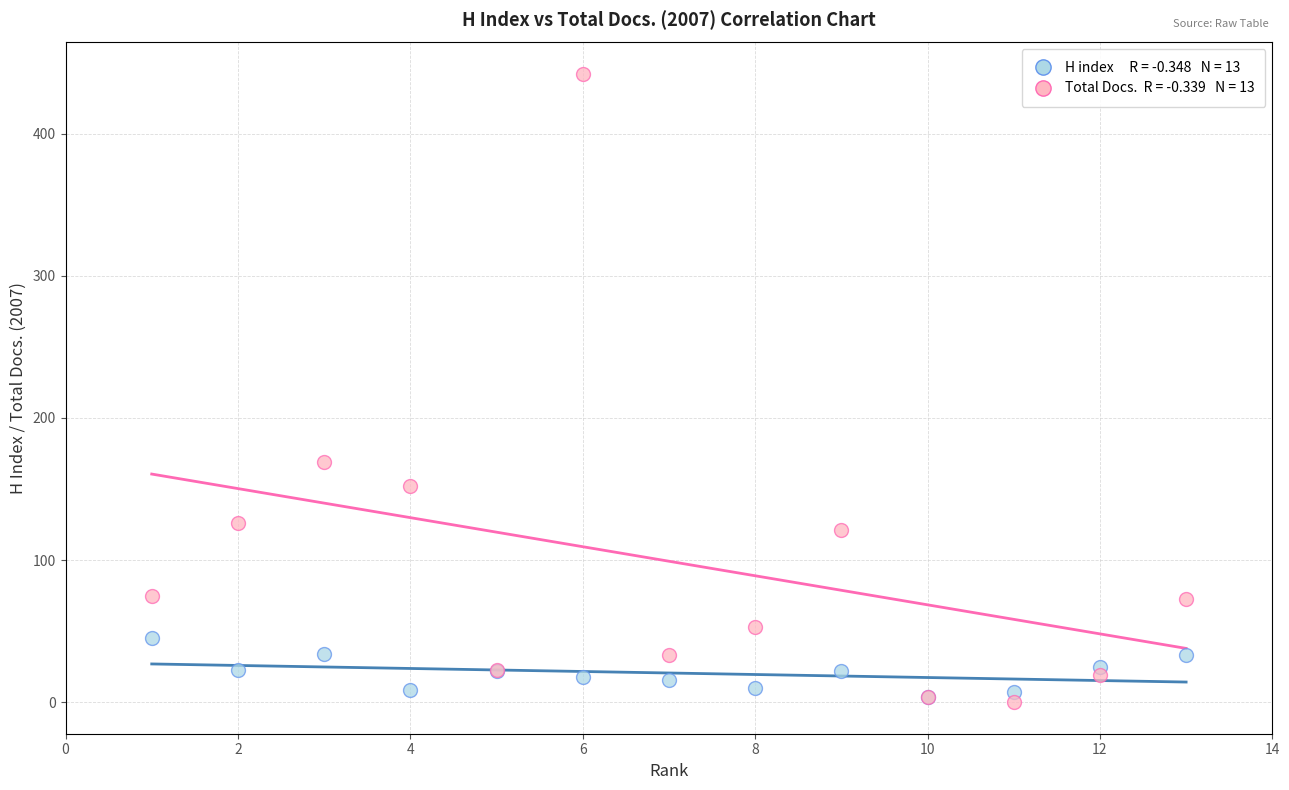

Across all series, what Y value is closest to 221?

169